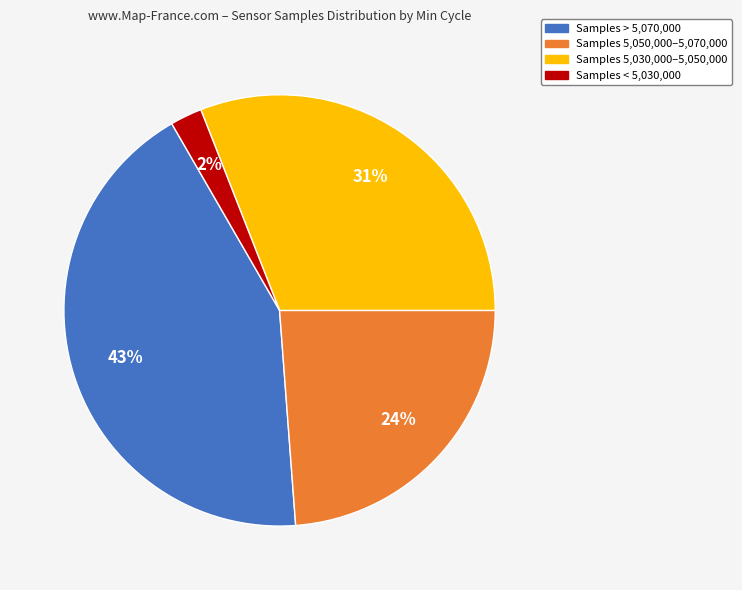

Does any single category account for the majority?

No